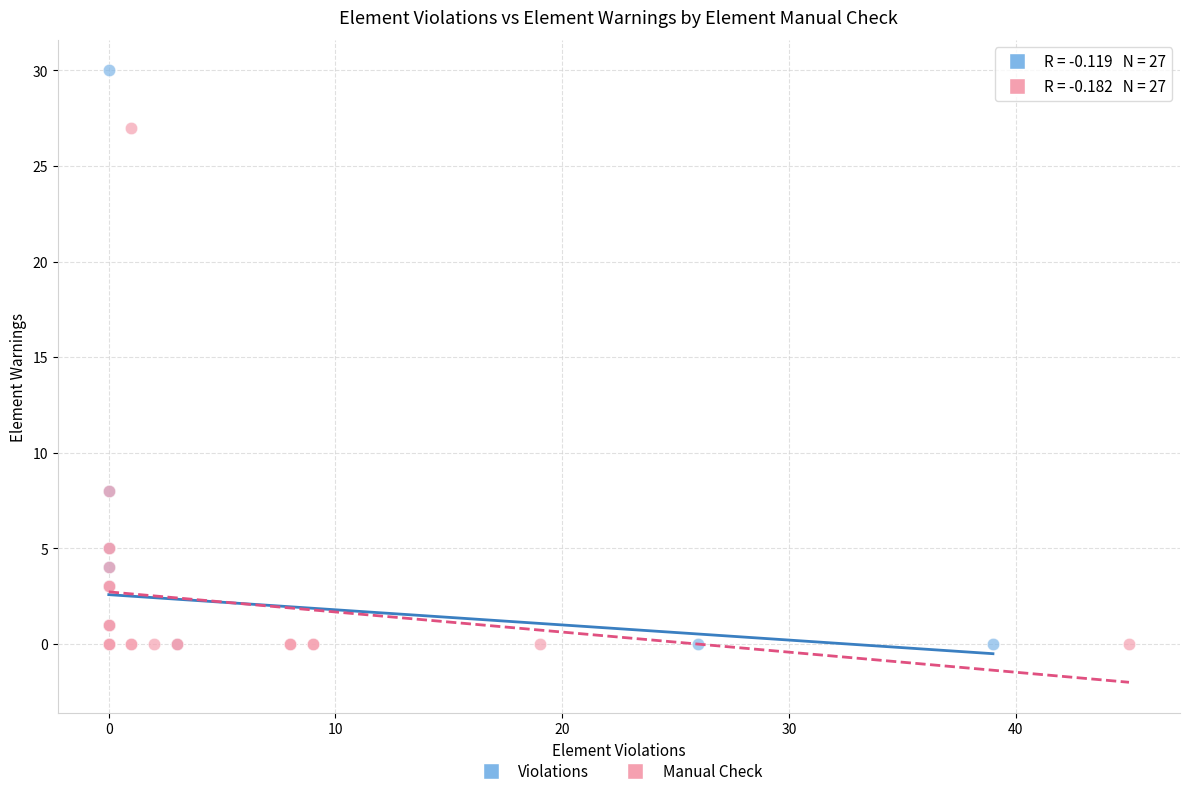

What are all the series names shown in the legend?

Violations, Manual Check